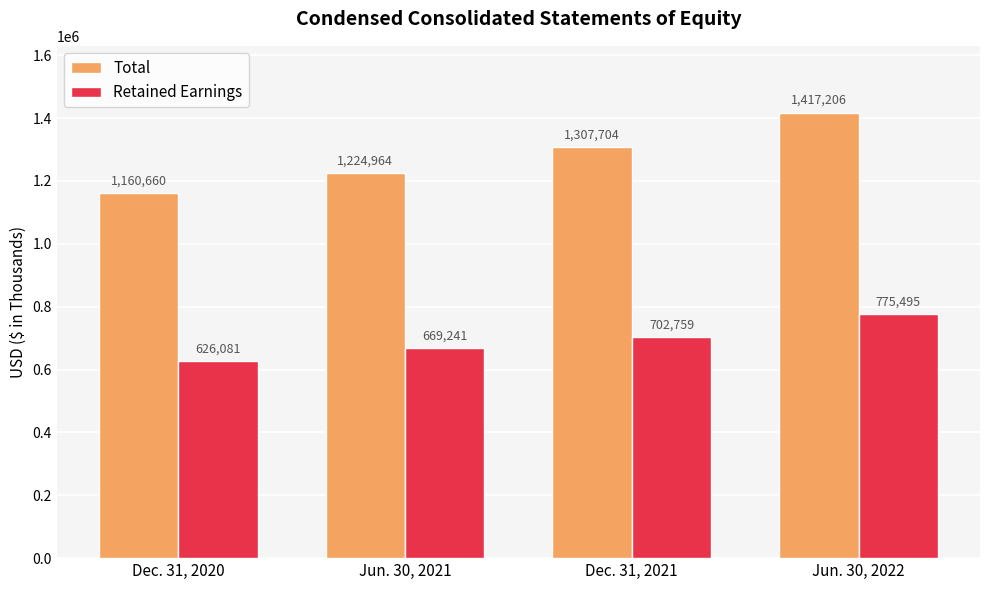

How many groups of bars are there?

4